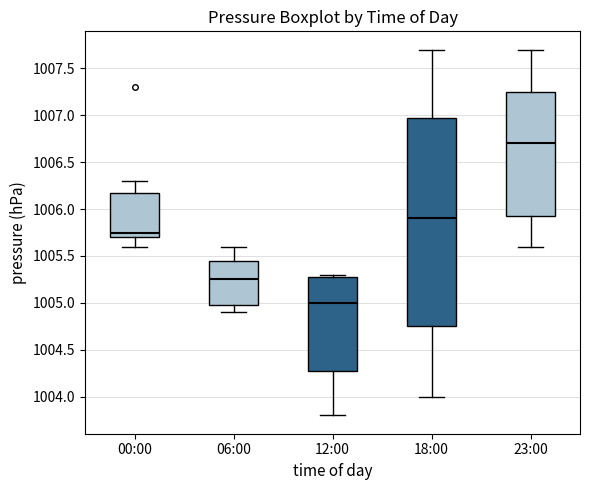

Where does the median line of the box for 12:00 sit on the y-axis? The values are not printed on the chart, so give them approximately, as read against the axis.

1005.00